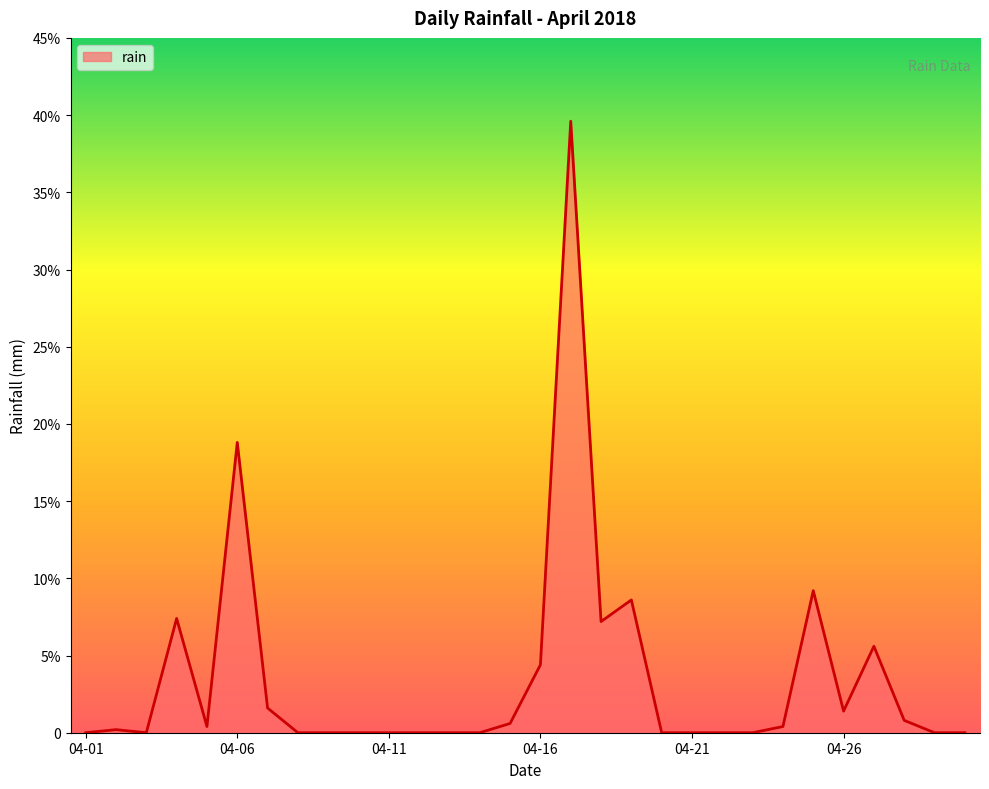

Does the chart have visible grid lines?

No